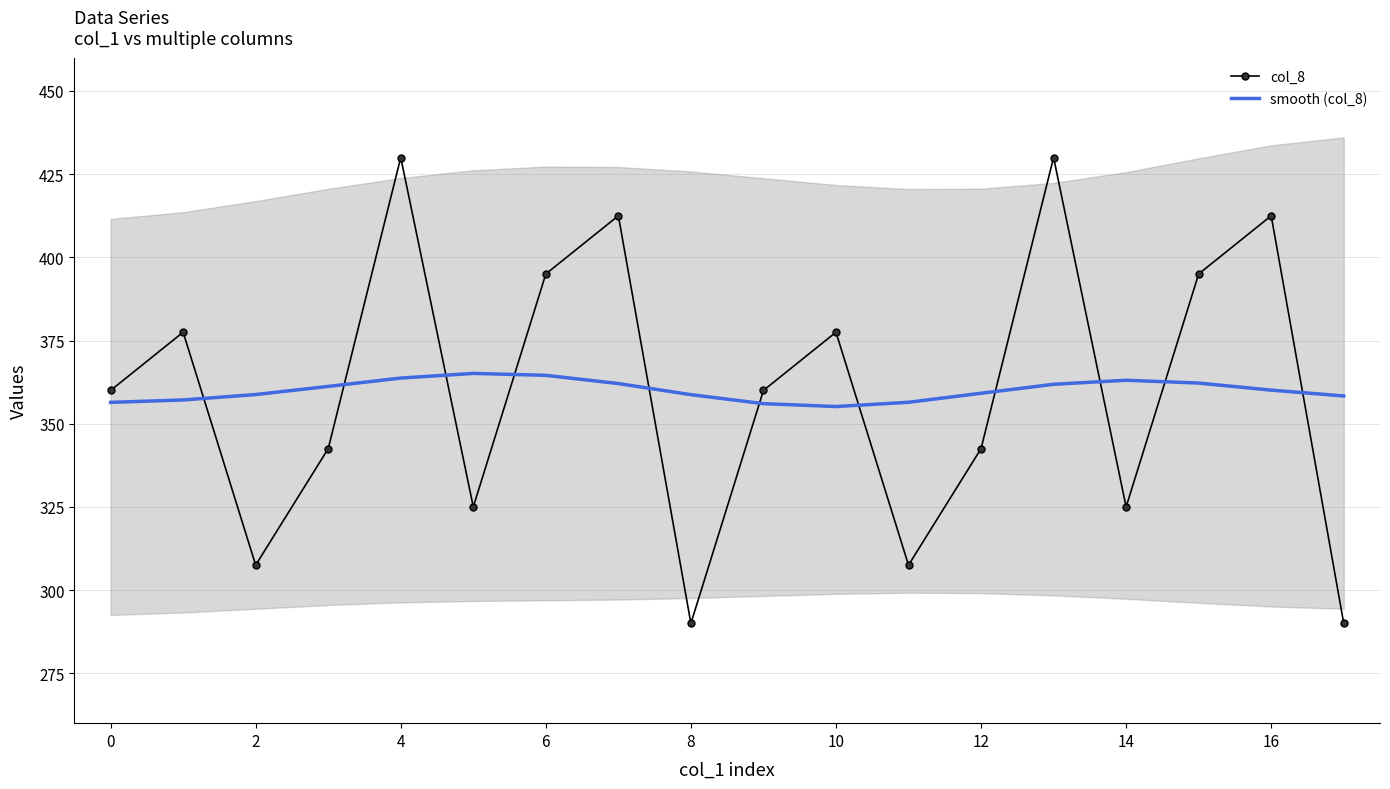

True or false: smooth (col_8) and col_8 cross at least once.

True